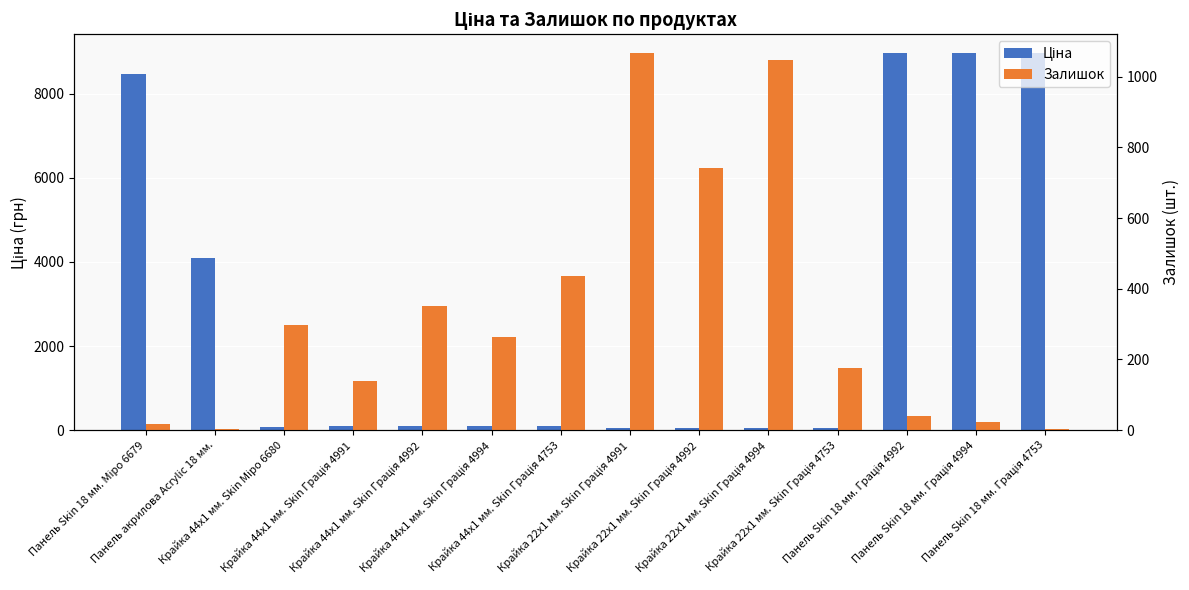

What is the label of the 4th bar from the left?

Крайка 44x1 мм. Skin Грація 4991